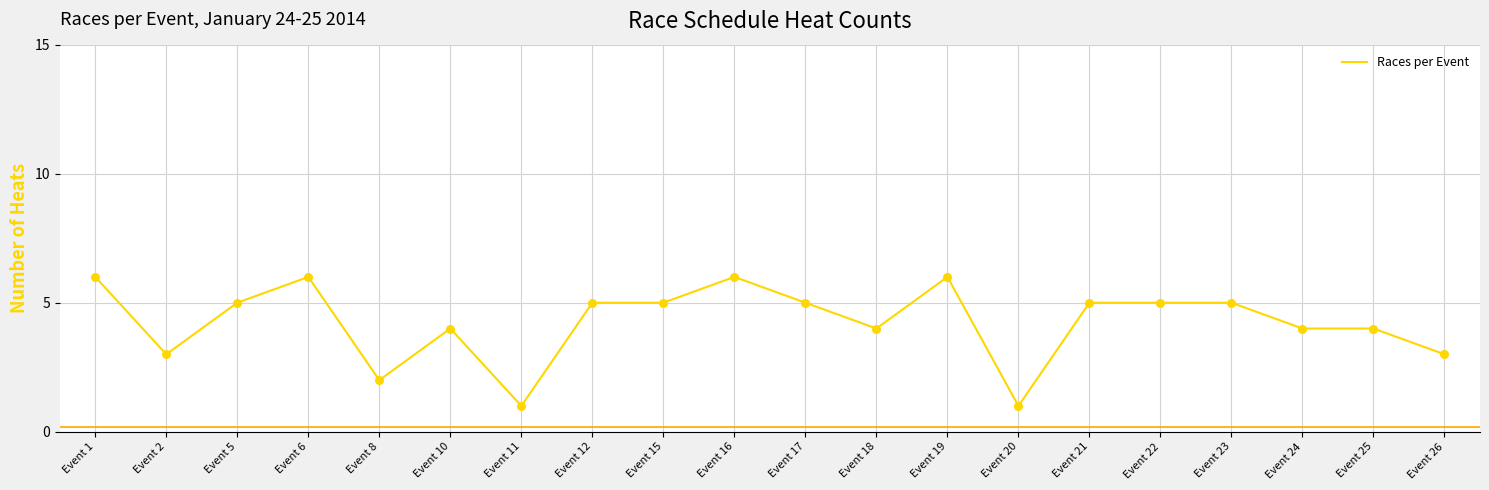

Which has a higher value, Event 1 or Event 22?

Event 1